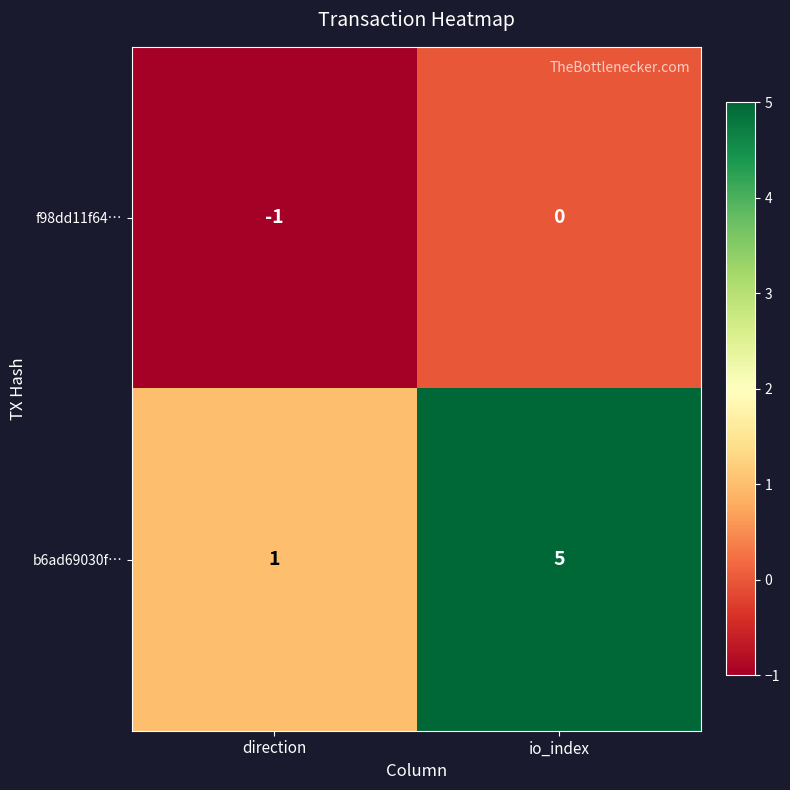

Reading right to left, extract all data points from this chart.

f98dd11f64…: 0	-1
b6ad69030f…: 5	1